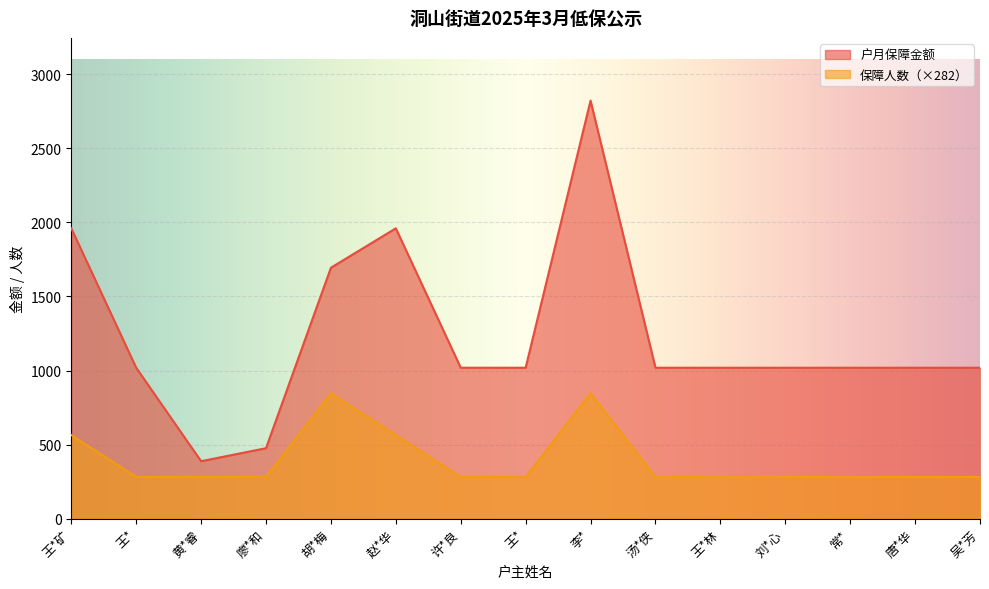

Reading right to left, list all the values displayed in this chart.

户月保障金额: 1019.0	1019.0	1019.0	1019.0	1019.0	1019.0	2822.0	1019.0	1019.0	1960.0	1694.0	476.0	388.0	1019.0	1960.0
保障人数: 282.2	282.2	282.2	282.2	282.2	282.2	846.6	282.2	282.2	564.4	846.6	282.2	282.2	282.2	564.4